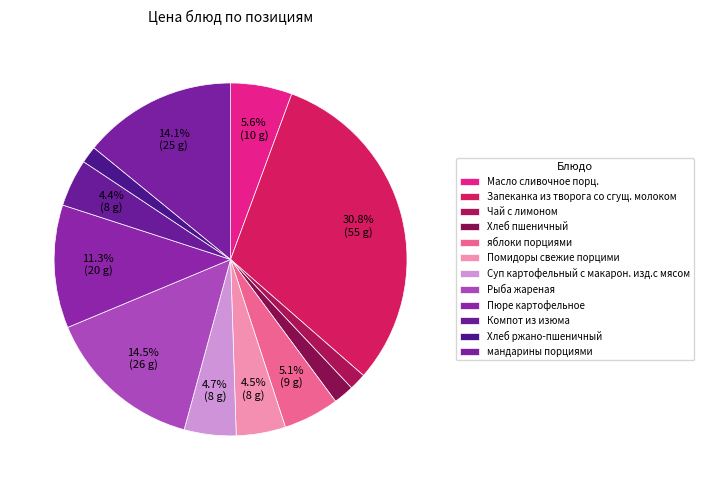

Count the number of slices in the pie.

12